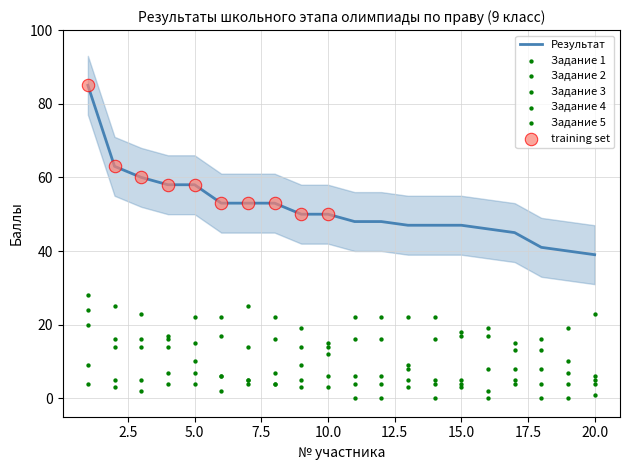

What is the lowest value of the Результат series?

39